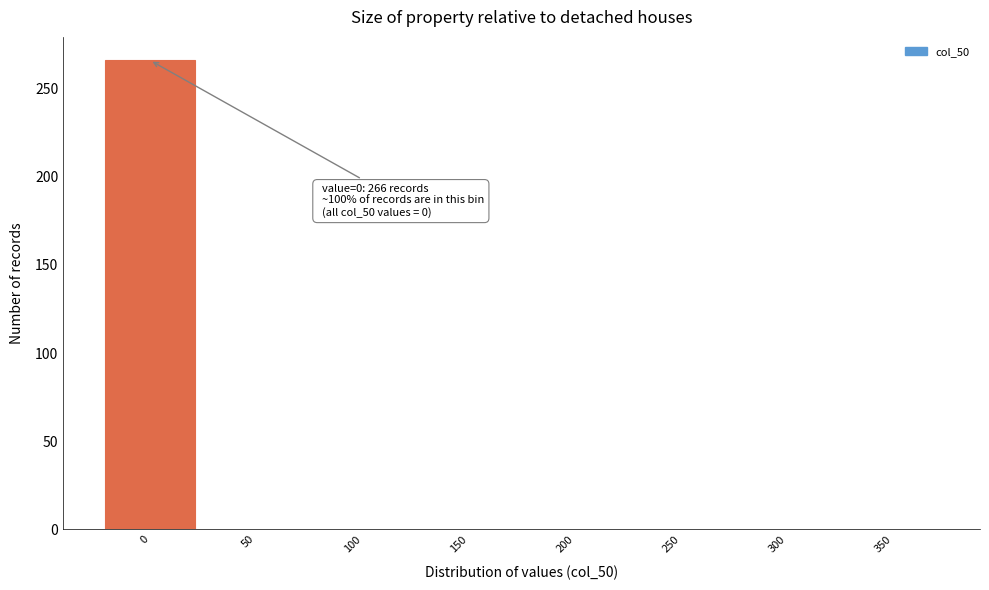

Reading right to left, transcribe all the data shown in this chart.

350=0	300=0	250=0	200=0	150=0	100=0	50=0	0=266